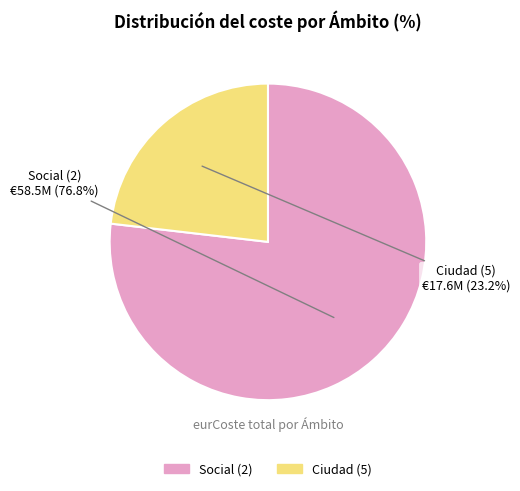

Is there a majority slice in this chart?

Yes